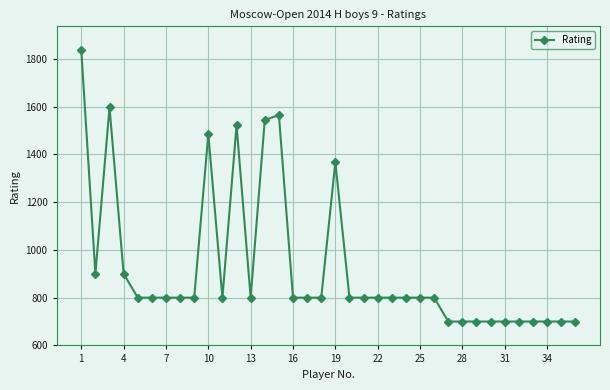

Does the chart display data point markers on the line(s)?

Yes